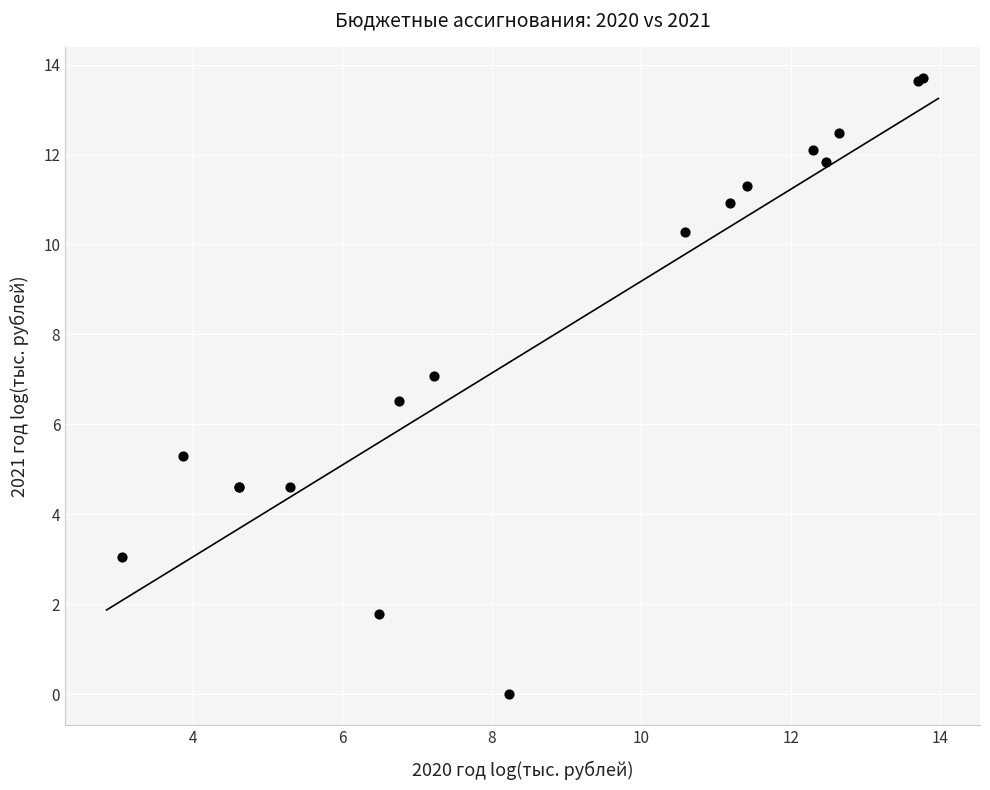

What Y value in the scatter plot is closest to 6?

6.5